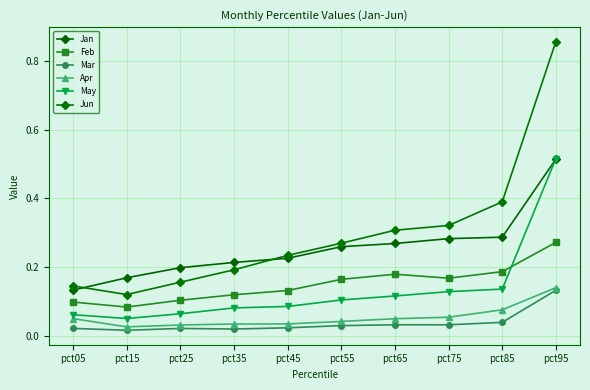

Reading right to left, what are all the values shown in this chart?

Jan: 0.5	0.3	0.3	0.3	0.3	0.2	0.2	0.2	0.2	0.1
Feb: 0.3	0.2	0.2	0.2	0.2	0.1	0.1	0.1	0.1	0.1
Mar: 0.1	0.0	0.0	0.0	0.0	0.0	0.0	0.0	0.0	0.0
Apr: 0.1	0.1	0.1	0.0	0.0	0.0	0.0	0.0	0.0	0.0
May: 0.5	0.1	0.1	0.1	0.1	0.1	0.1	0.1	0.0	0.1
Jun: 0.9	0.4	0.3	0.3	0.3	0.2	0.2	0.2	0.1	0.1